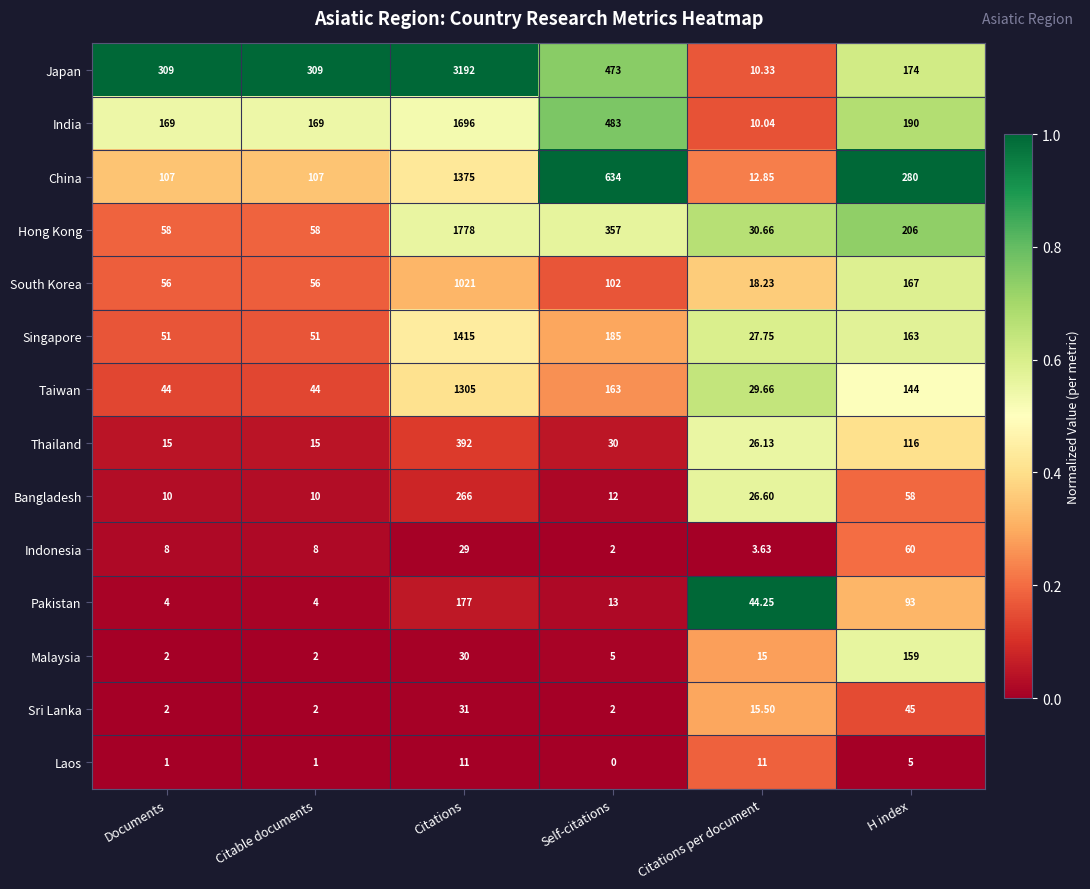

What is the maximum value shown in the chart?

3192.0